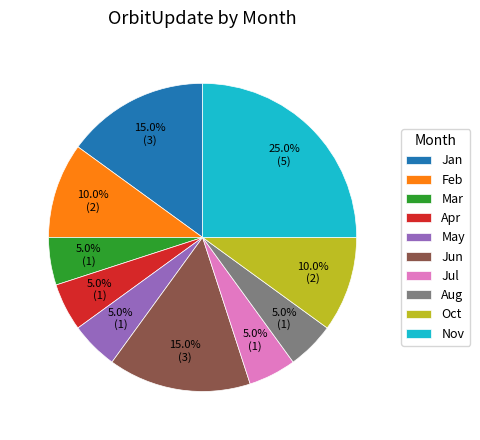

Does Apr account for over 50% of the chart?

No